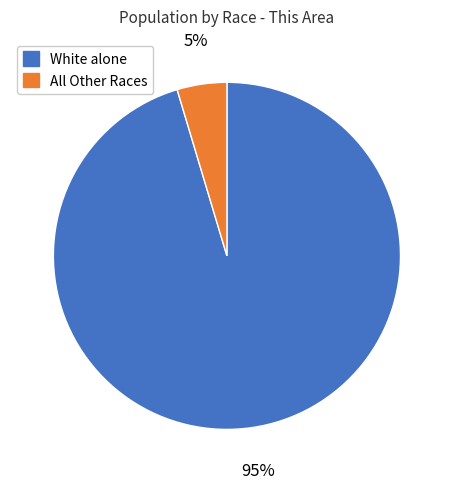

Does any single category account for the majority?

Yes